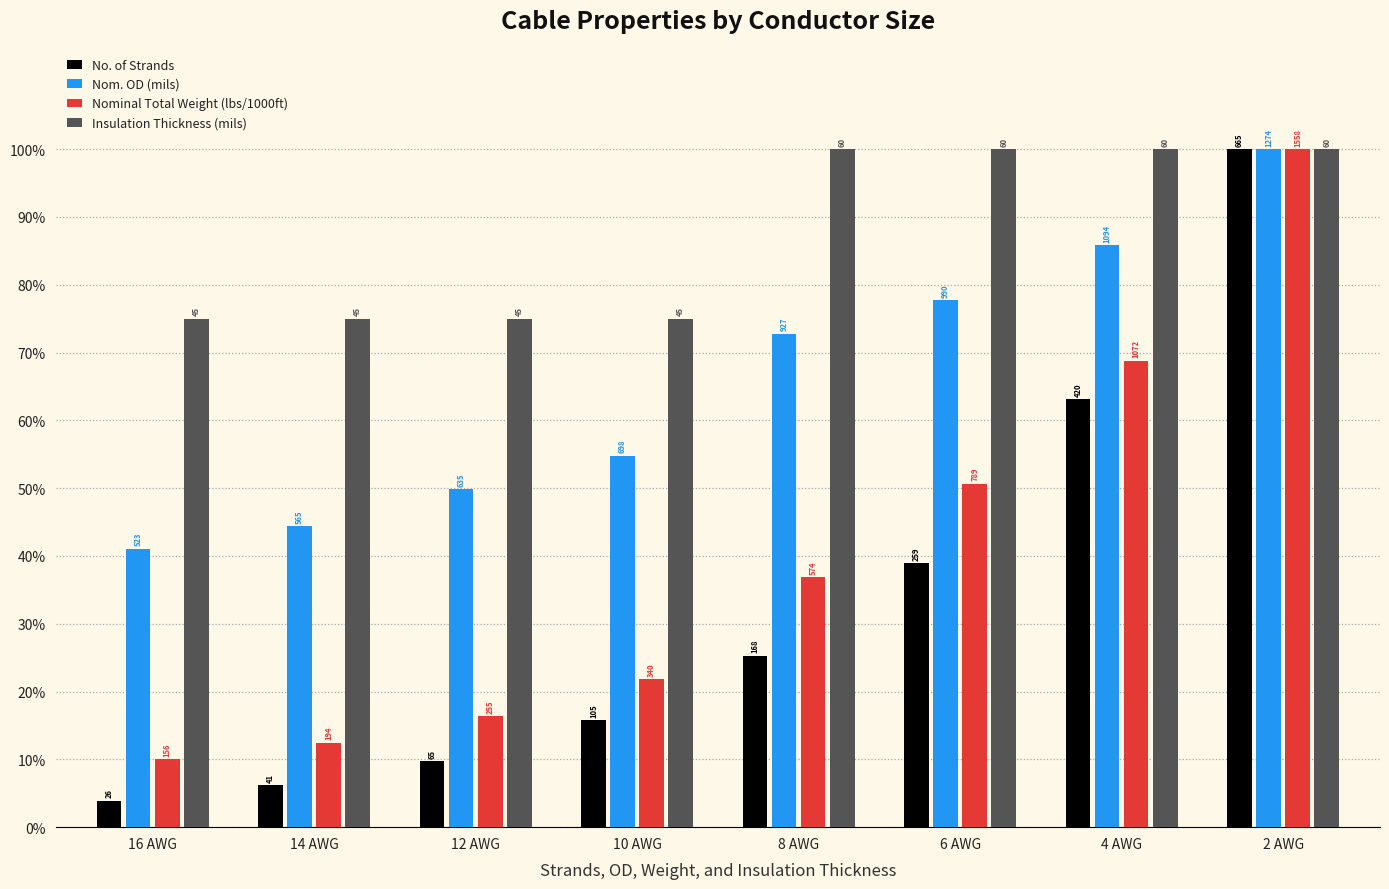

What is the total value across all series at 8 AWG?

234.9